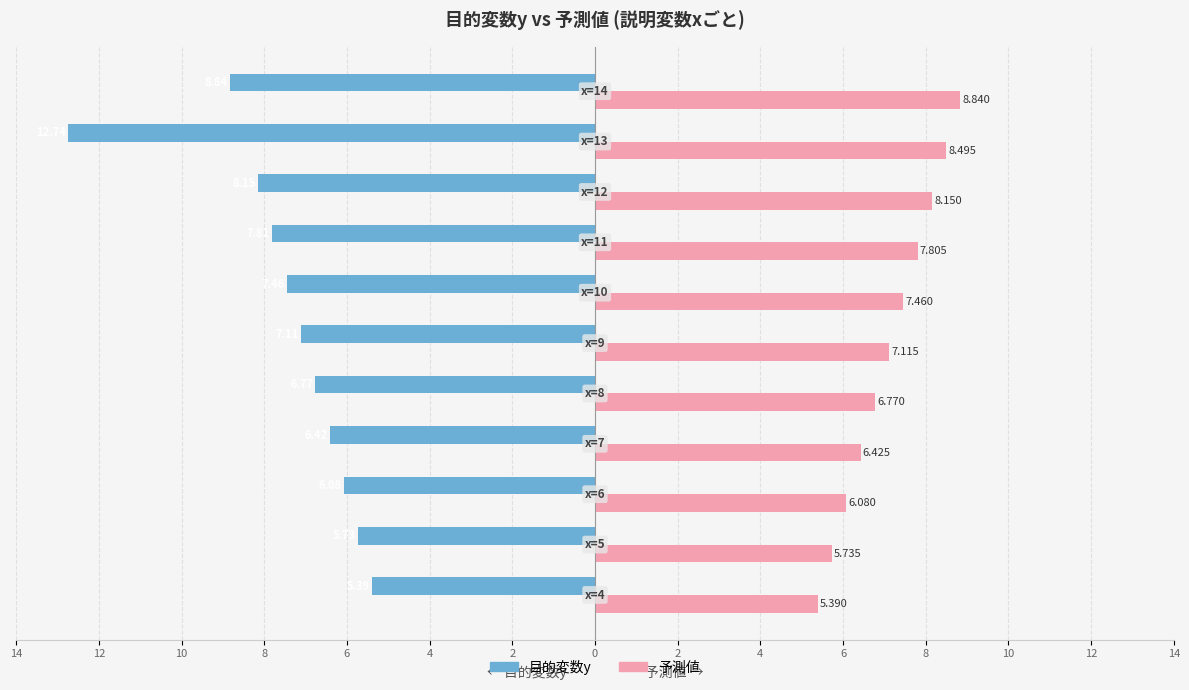

Reading left to right, what are all the values shown in this chart?

目的変数y: 14=-5.4	12=-5.7	10=-6.1	8=-6.4	6=-6.8	4=-7.1	2=-7.5	0=-7.8	2=-8.2	4=-12.7	6=-8.8
予測値: 14=5.4	12=5.7	10=6.1	8=6.4	6=6.8	4=7.1	2=7.5	0=7.8	2=8.1	4=8.5	6=8.8